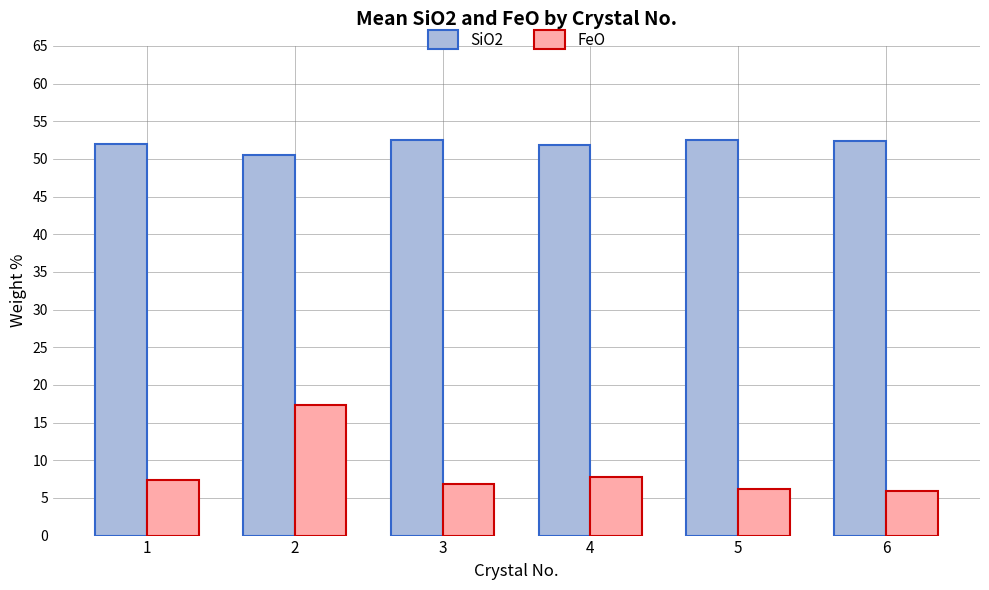

Which series has the largest range (max minus min)?

FeO